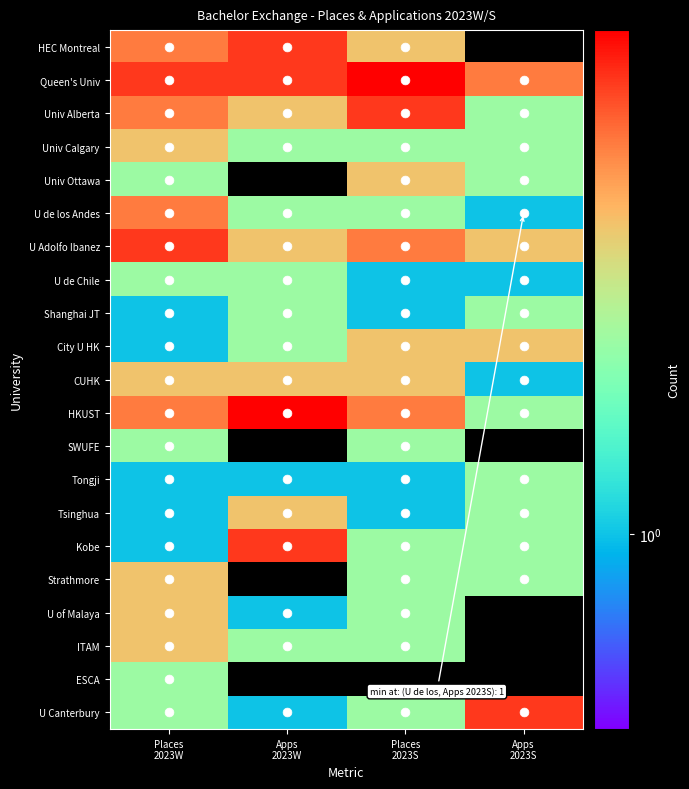

What is the difference between the maximum and minimum values in the U Adolfo Ibanez series?

2.0